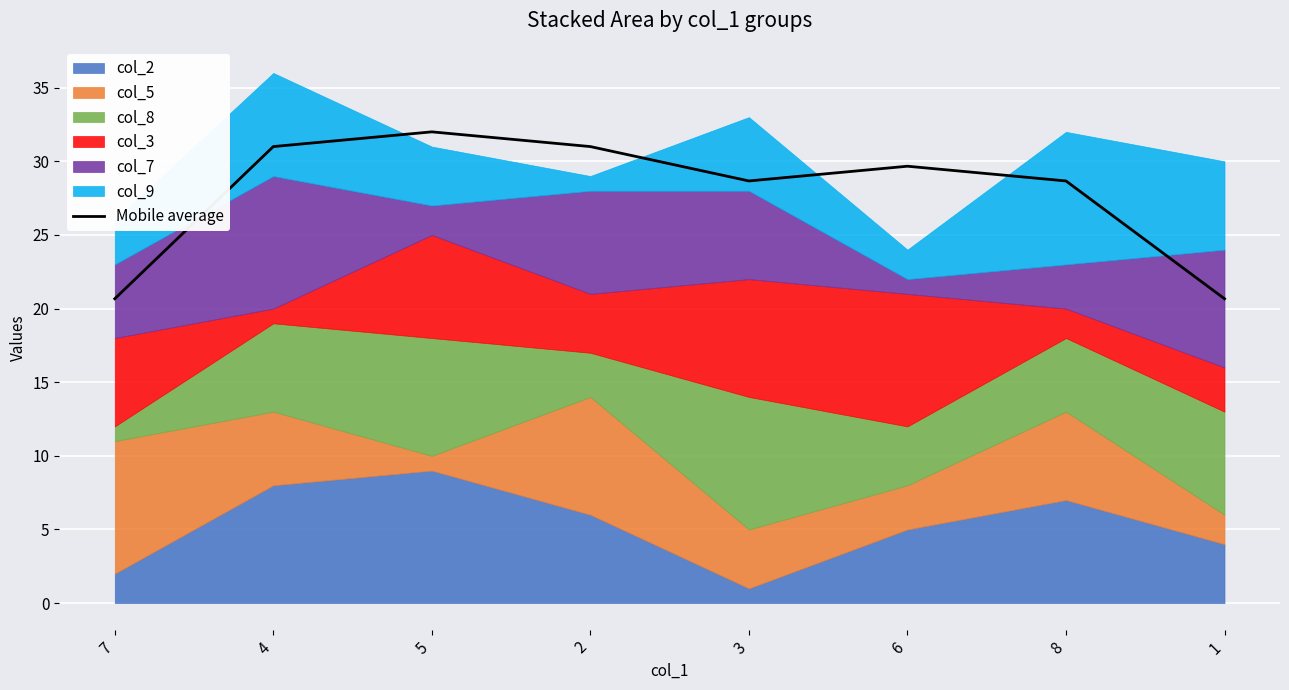

List the labels in order of value, smallest first.

7, 1, 3, 8, 6, 4, 2, 5